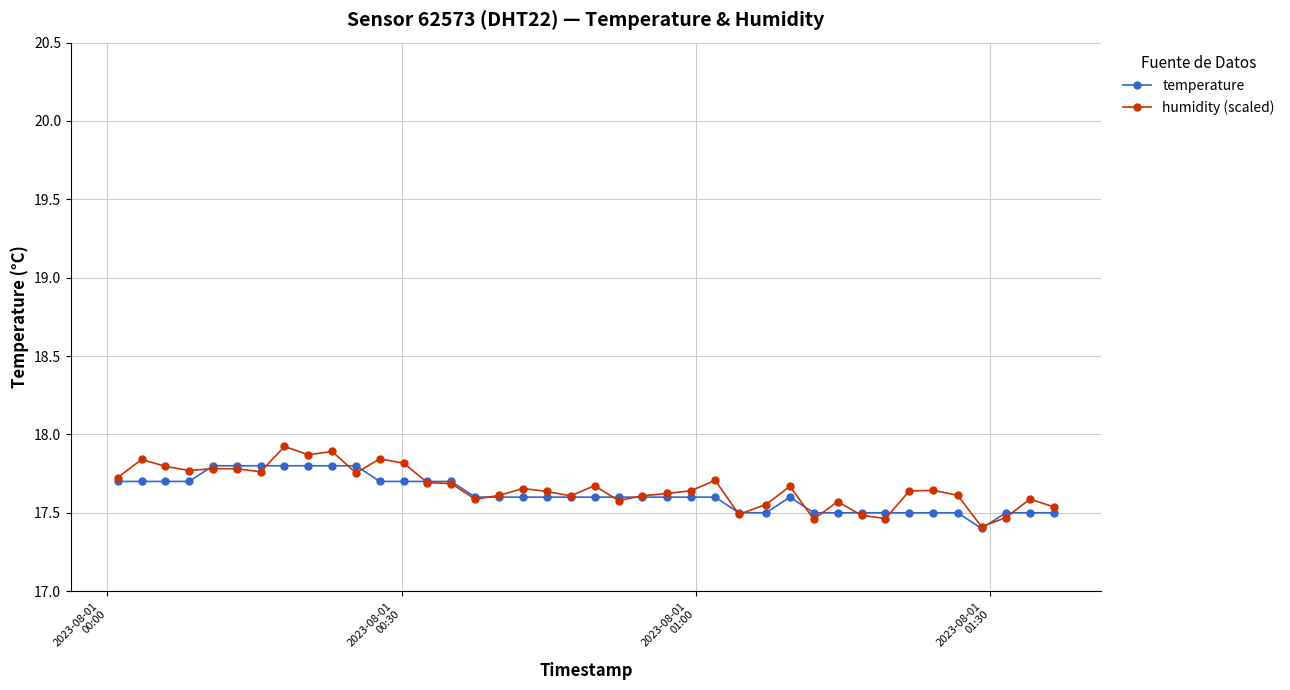

How many temperature values are between 17 and 18?

40